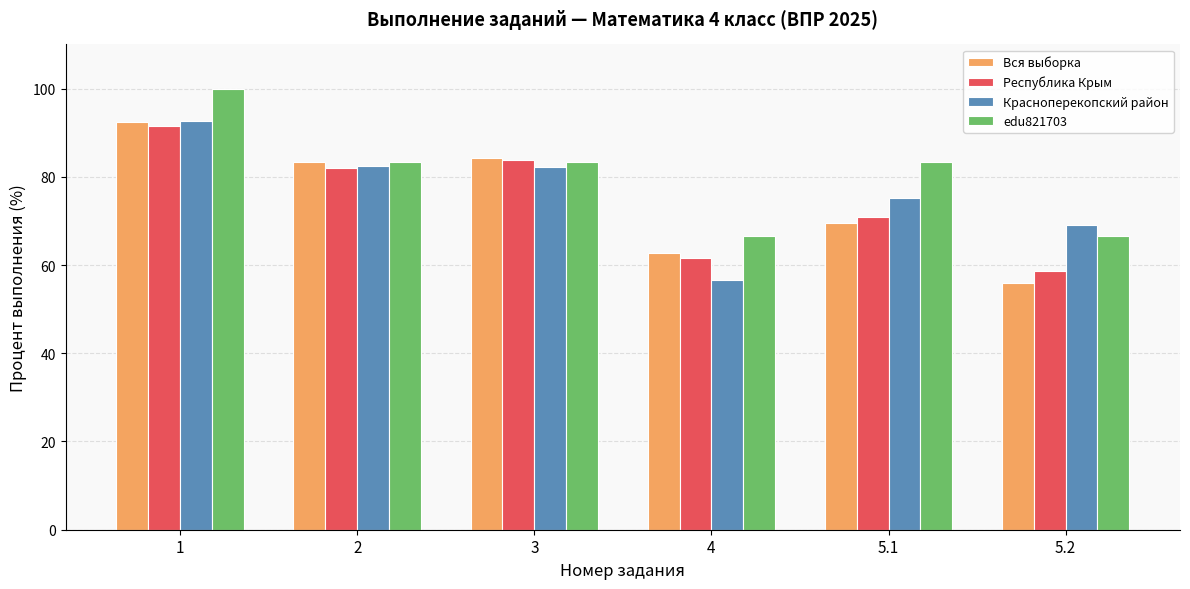

What is the greatest value displayed?

100.0